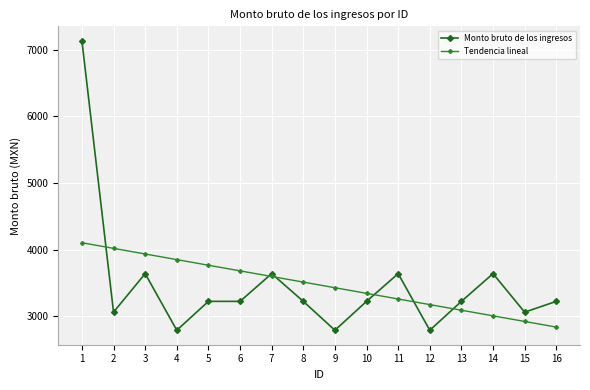

Rank the categories by Tendencia lineal value from lowest to highest.

16, 15, 14, 13, 12, 11, 10, 9, 8, 7, 6, 5, 4, 3, 2, 1